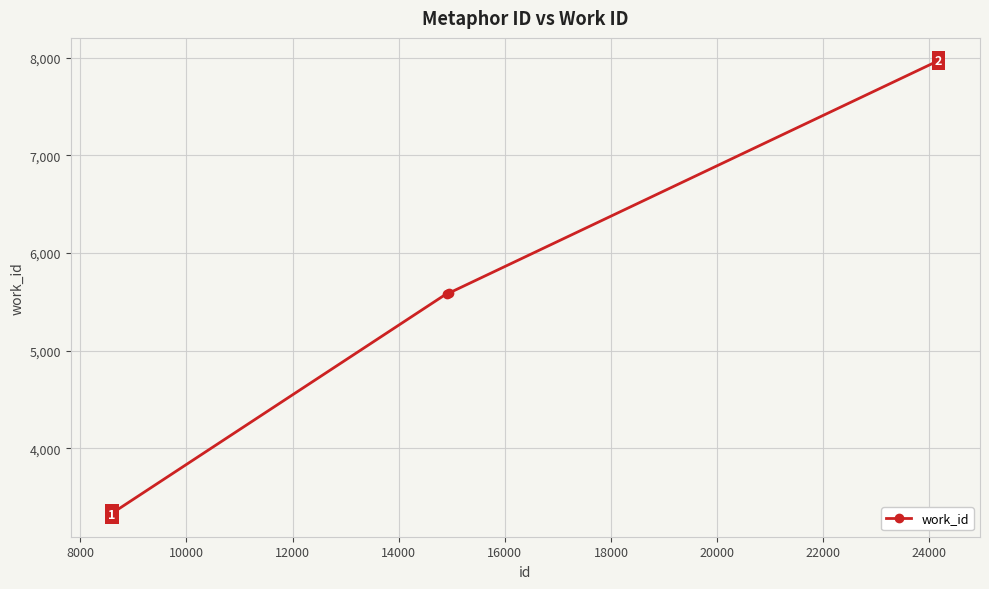

How many lines are shown in the chart?

1